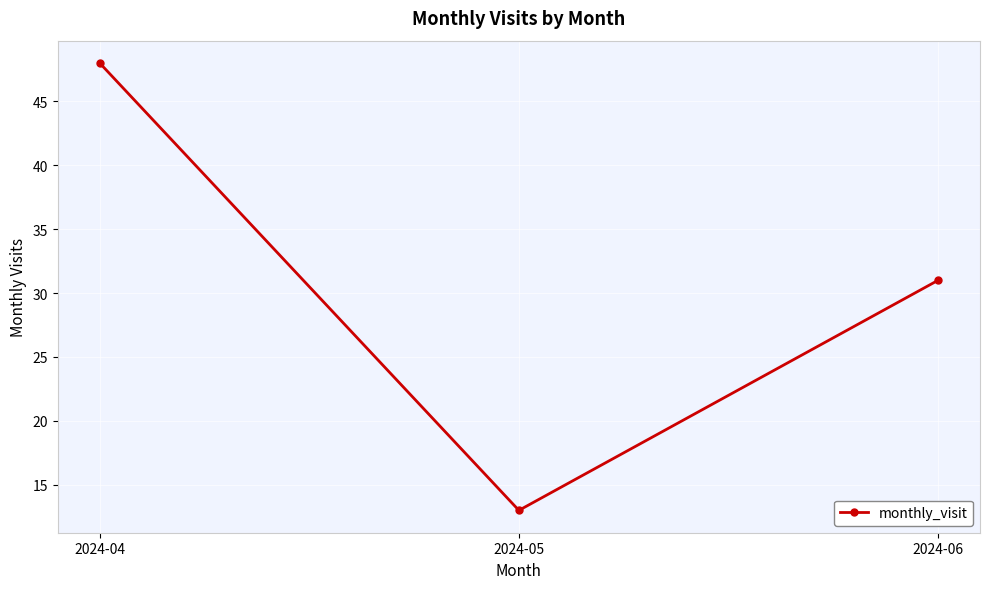

What is the difference between the values at 2024-05 and 2024-06?

18